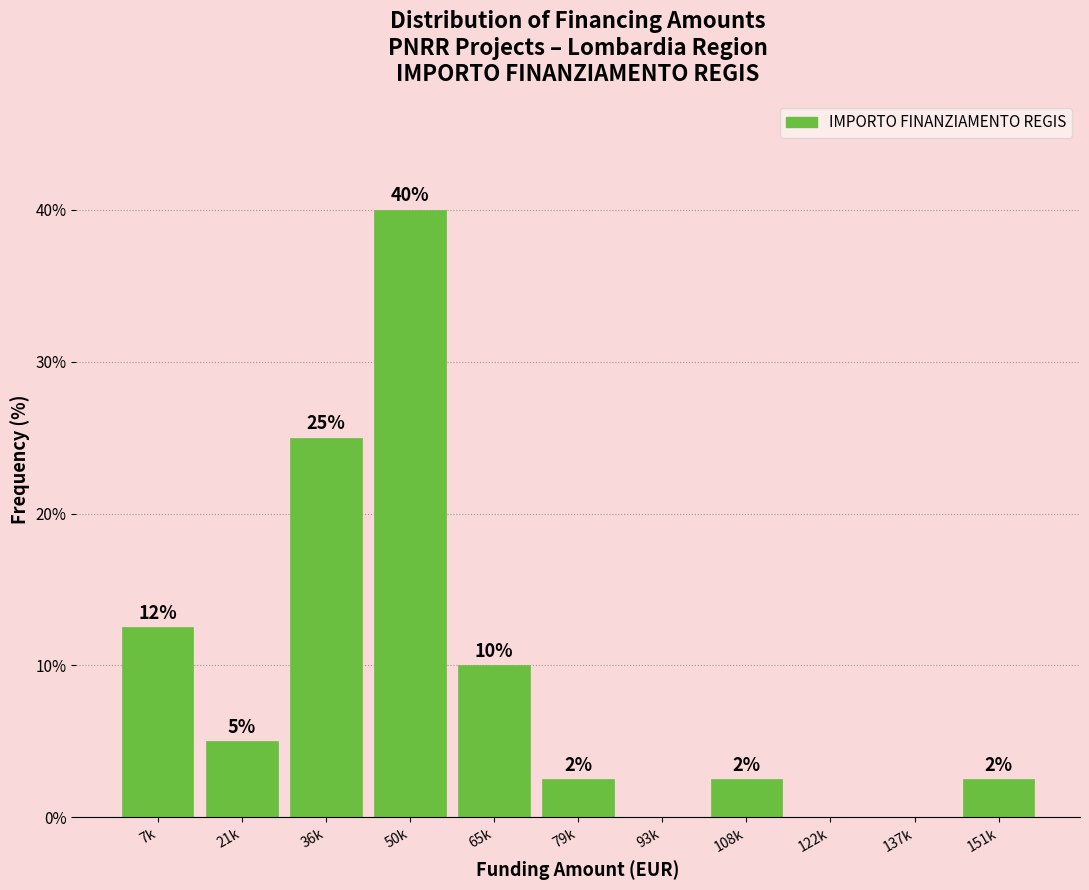

The value at 108k is 2.5. True or false?

True